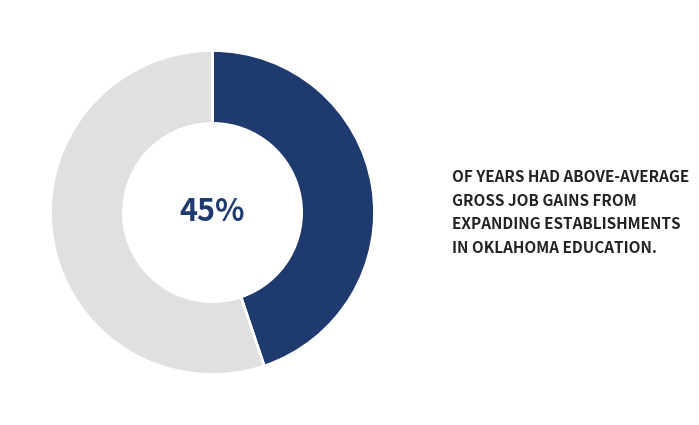

Is there any slice that represents more than half of the pie?

Yes